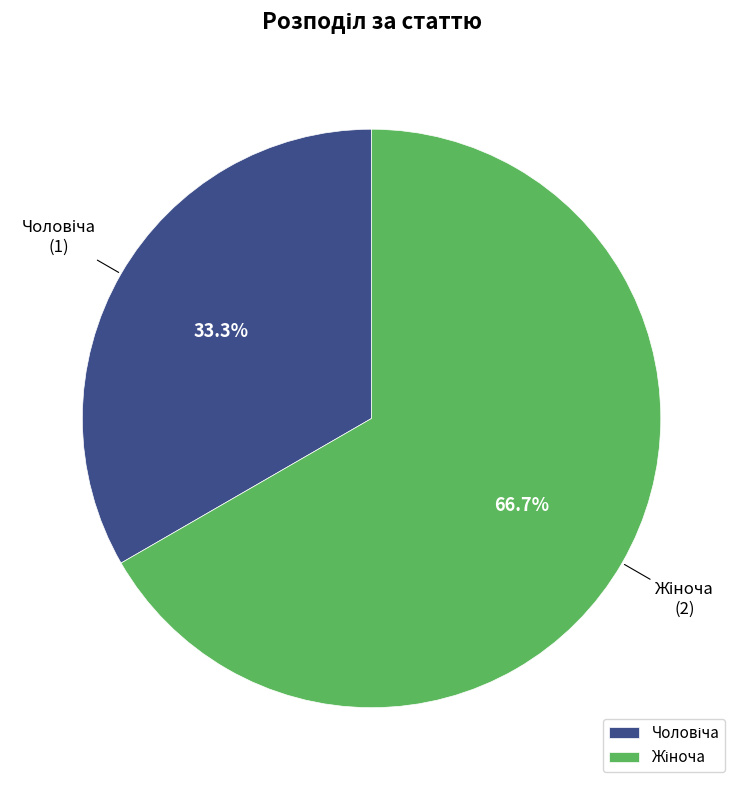

Does any single category account for the majority?

Yes